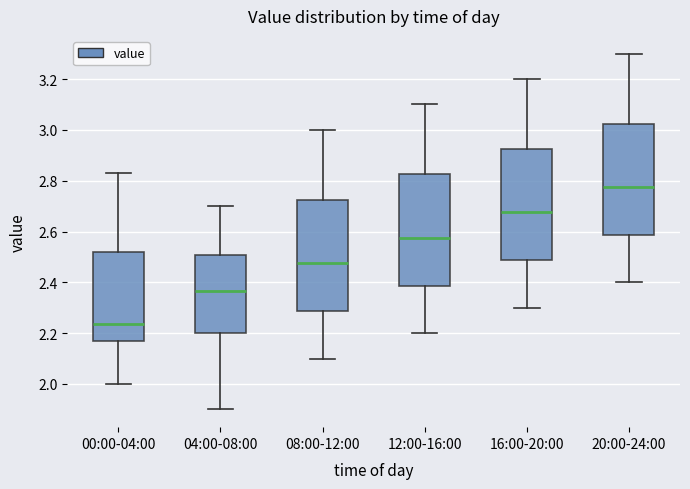

Reading left to right, transcribe this box plot: for each box, give where its median line is, the range the box spans, and where its two whiskers end, as read against the y-axis. The values are not printed on the chart, so give them approximately, as read against the axis.

00:00-04:00: median 2.24, box 2.18 to 2.52, whiskers 2.00 to 2.84
04:00-08:00: median 2.36, box 2.20 to 2.50, whiskers 1.90 to 2.70
08:00-12:00: median 2.48, box 2.28 to 2.72, whiskers 2.10 to 3.00
12:00-16:00: median 2.58, box 2.38 to 2.82, whiskers 2.20 to 3.10
16:00-20:00: median 2.68, box 2.48 to 2.92, whiskers 2.30 to 3.20
20:00-24:00: median 2.78, box 2.58 to 3.02, whiskers 2.40 to 3.30